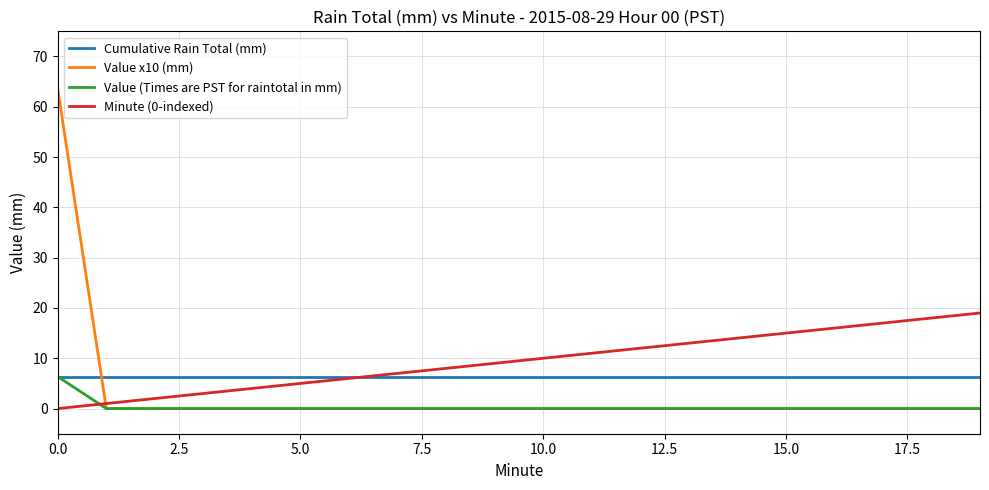

Which series has the widest spread of values?

Value x10 (mm)